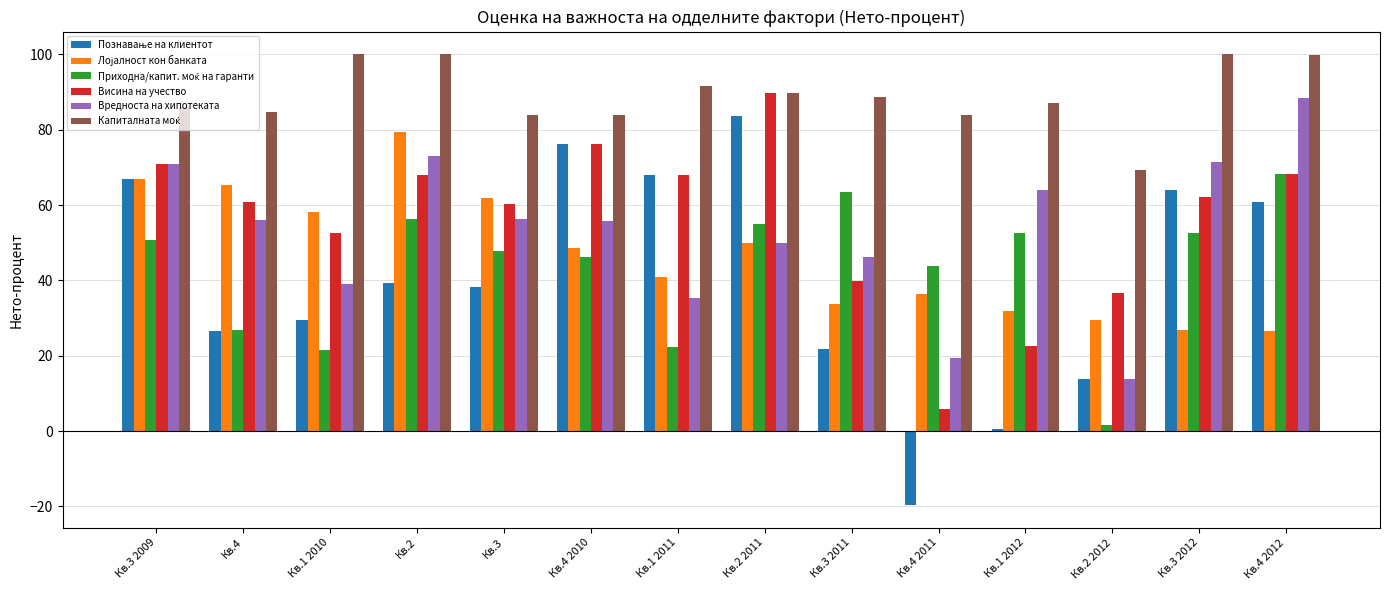

What is the sum of the Висина на учество values at Кв.3 2011 and Кв.4 2011?

45.7